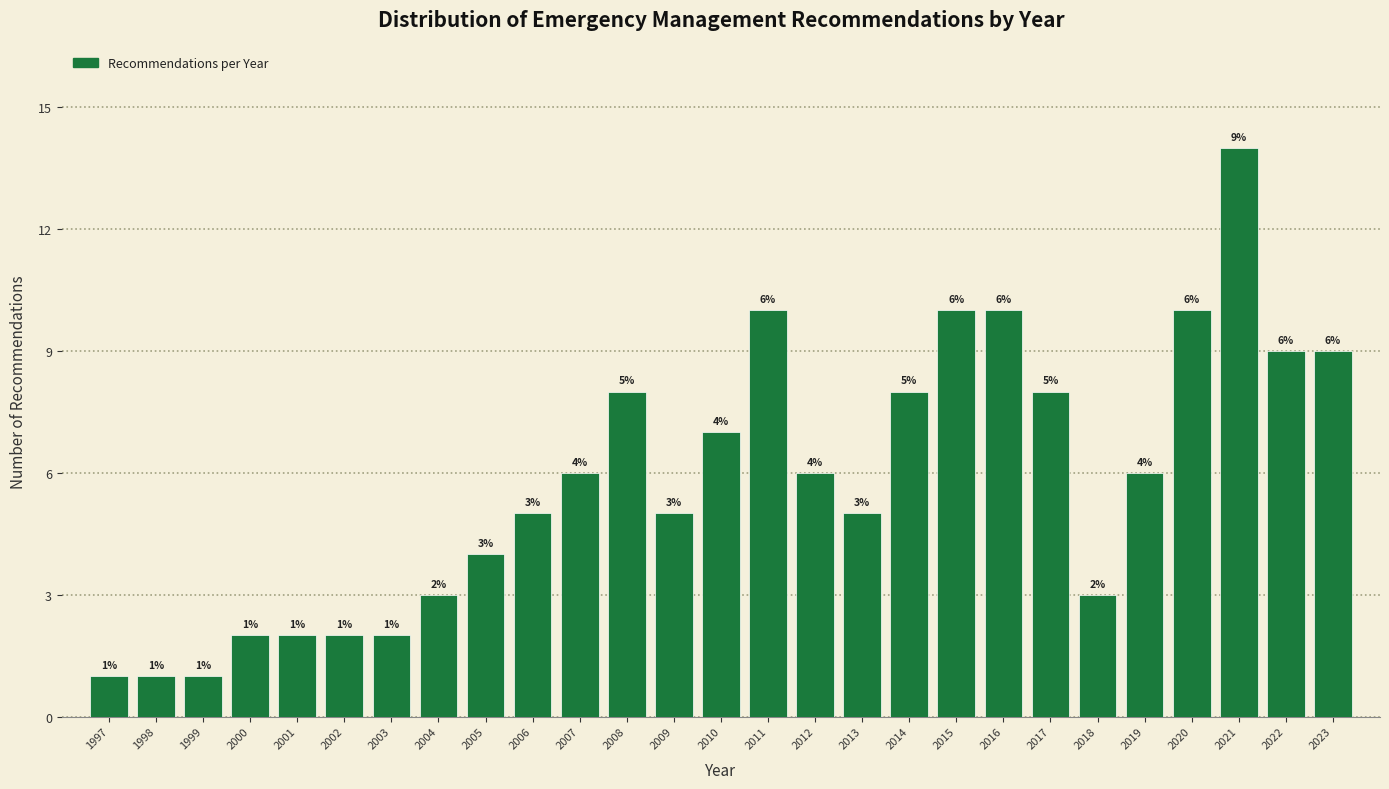

Reading right to left, extract all data points from this chart.

9	9	14	10	6	3	8	10	10	8	5	6	10	7	5	8	6	5	4	3	2	2	2	2	1	1	1